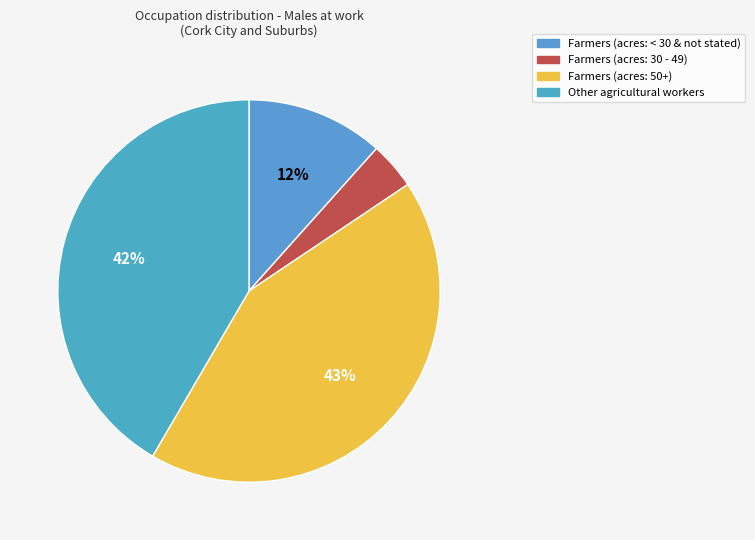

Does Farmers (acres: 30 - 49) account for over 50% of the chart?

No